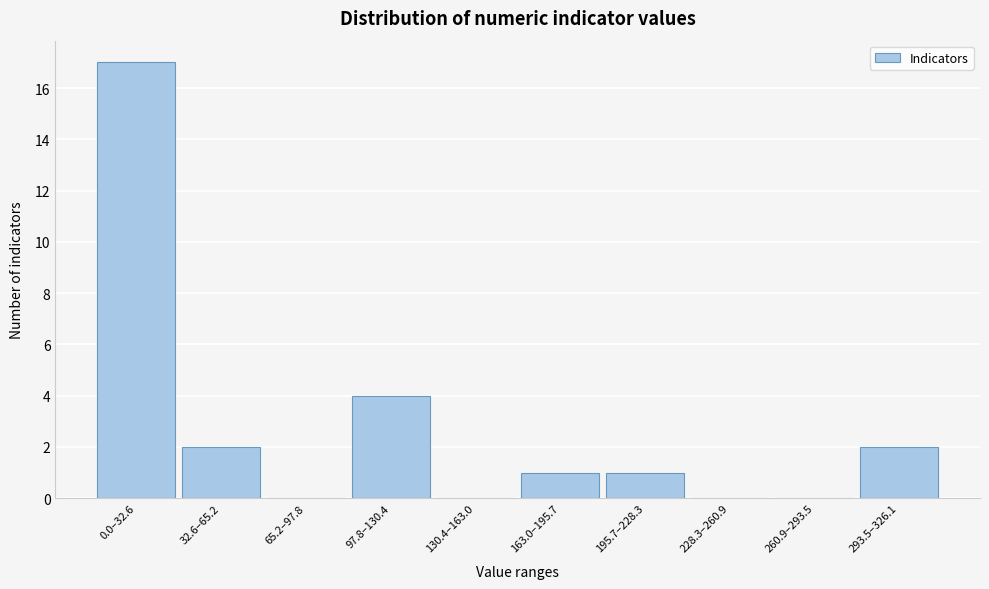

Reading left to right, transcribe all the data shown in this chart.

0.0–32.6=17	32.6–65.2=2	65.2–97.8=0	97.8–130.4=4	130.4–163.0=0	163.0–195.7=1	195.7–228.3=1	228.3–260.9=0	260.9–293.5=0	293.5–326.1=2